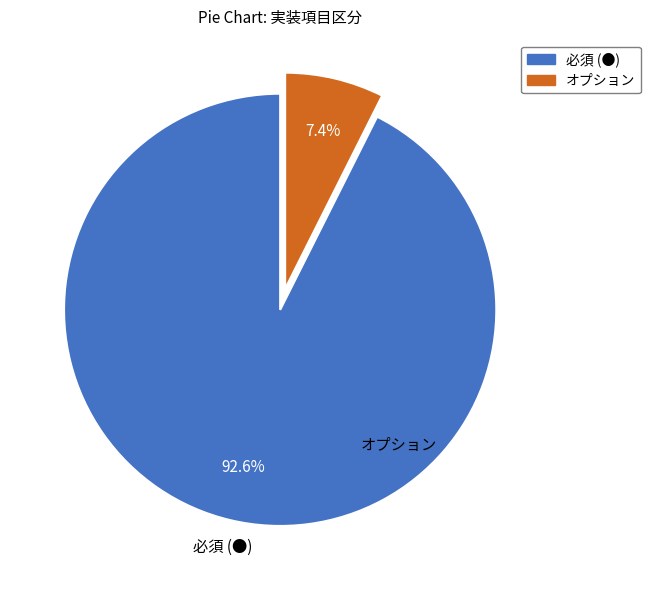

How many segments does this pie chart have?

2